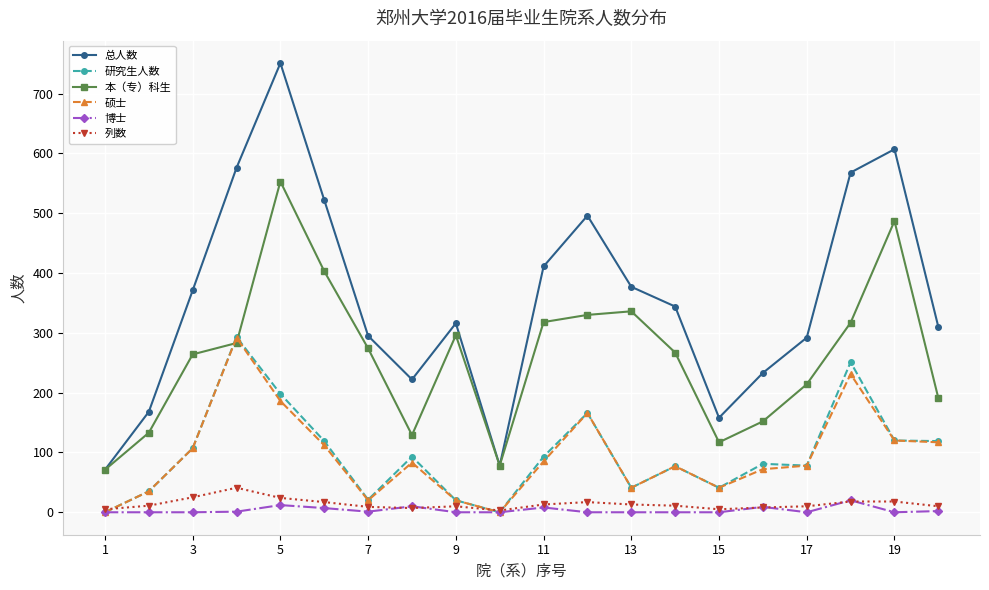

How many lines are shown in the chart?

6